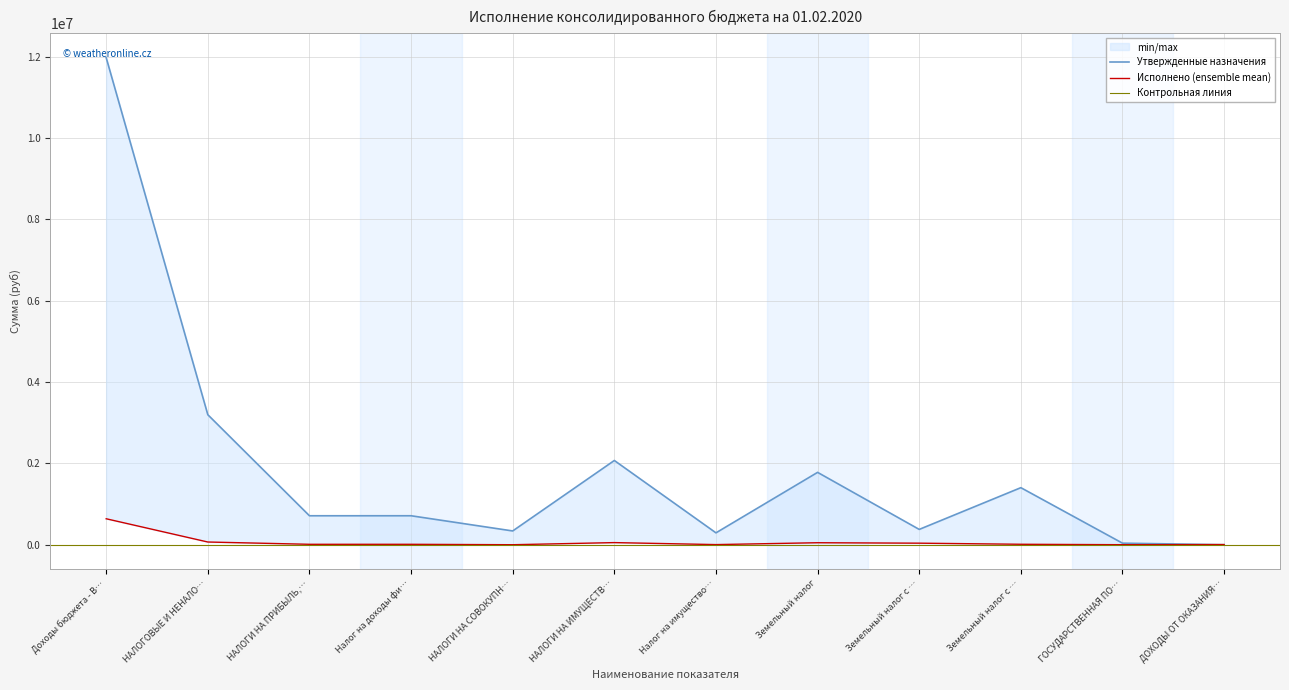

How many data points in Утвержденные назначения are less than 712100?

5